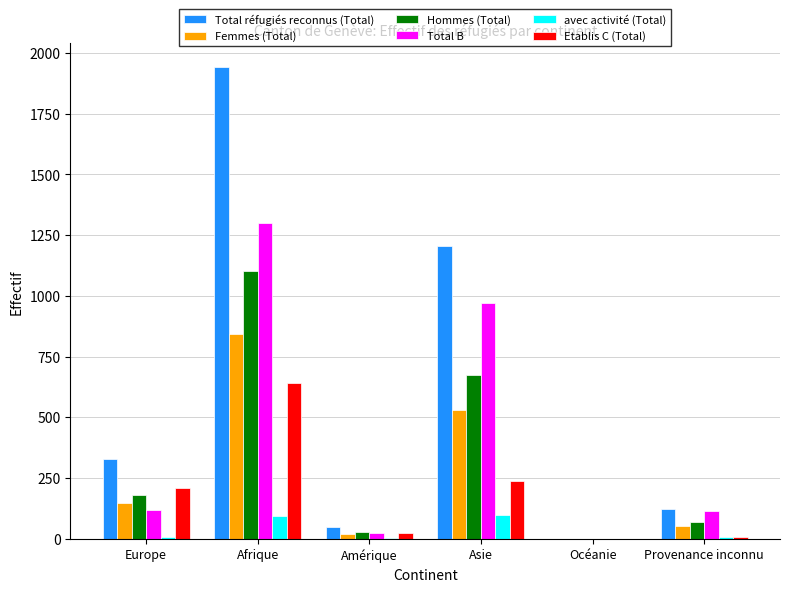

What is the total value across all series at Afrique?

5919